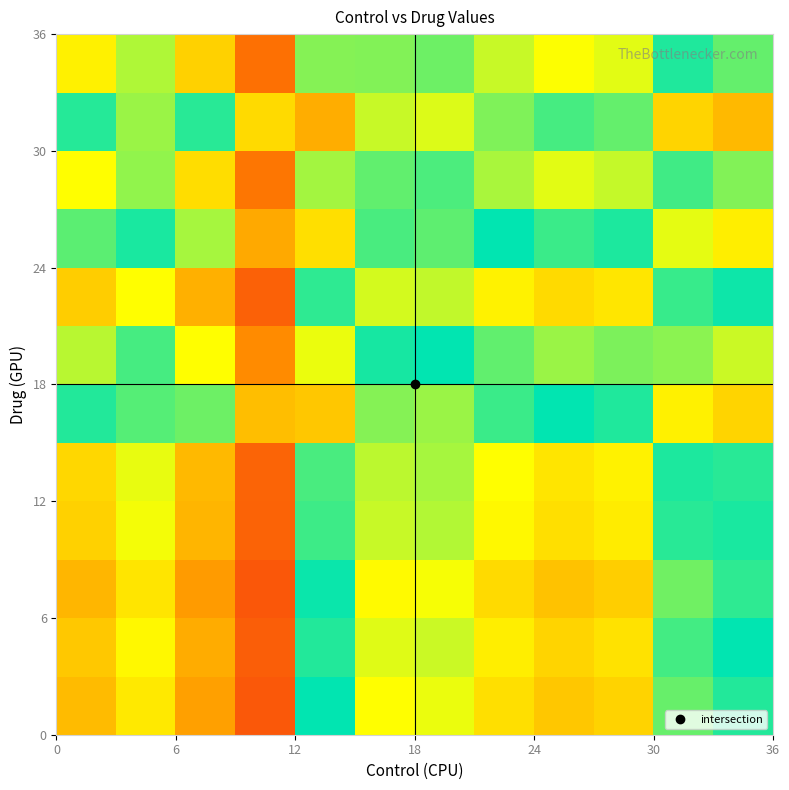

At how many categories does at least one series exceed 64?

9